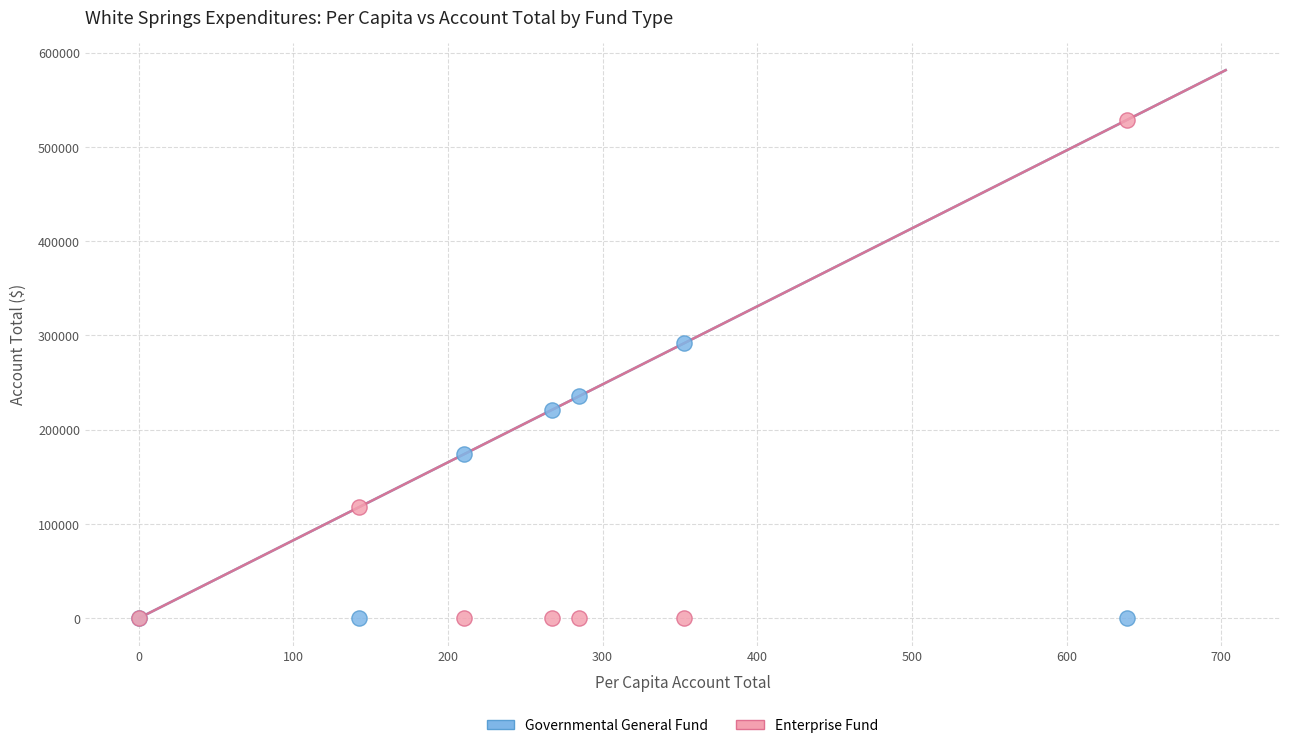

Which series contains the highest Y value?

Enterprise Fund